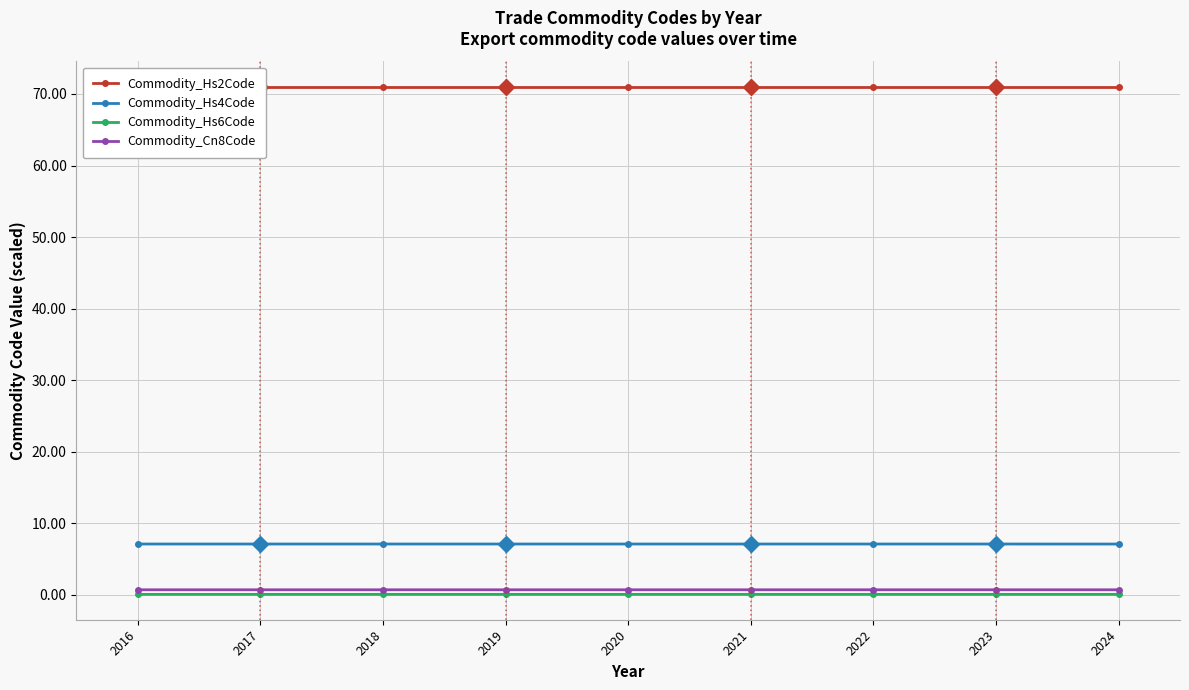

Is this an area chart (filled region under the line)?

No